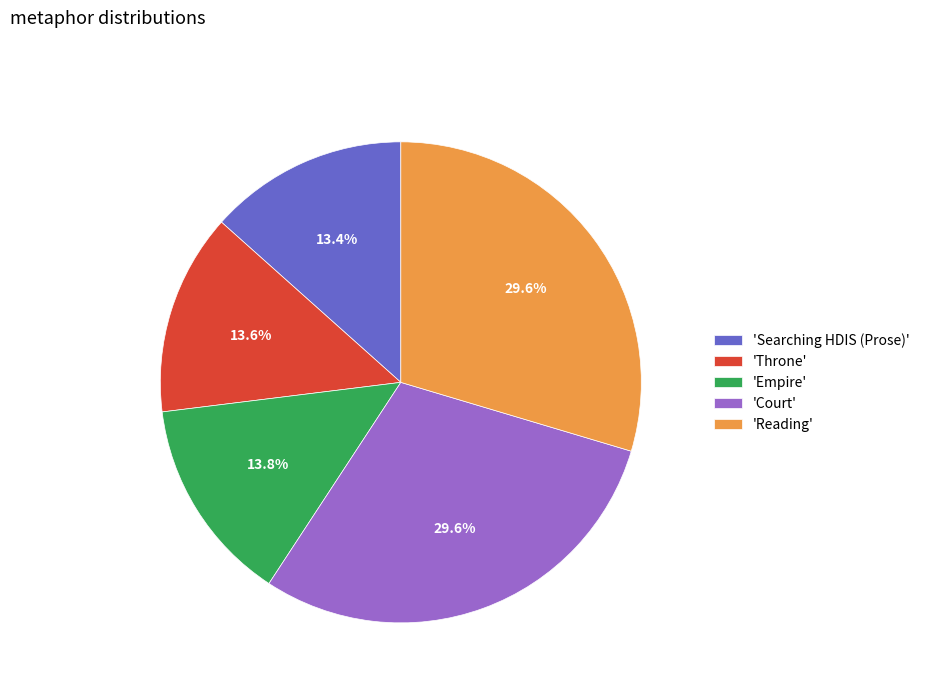

How much of the chart is everything except 'Empire'?

86.2%